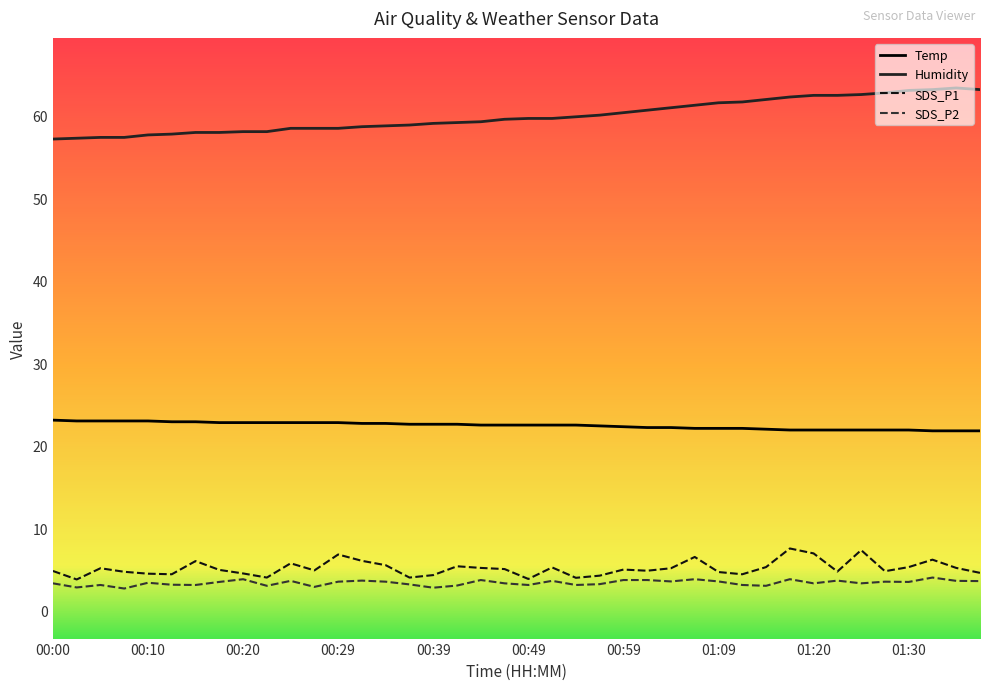

Which series has the largest total across all categories?

Humidity